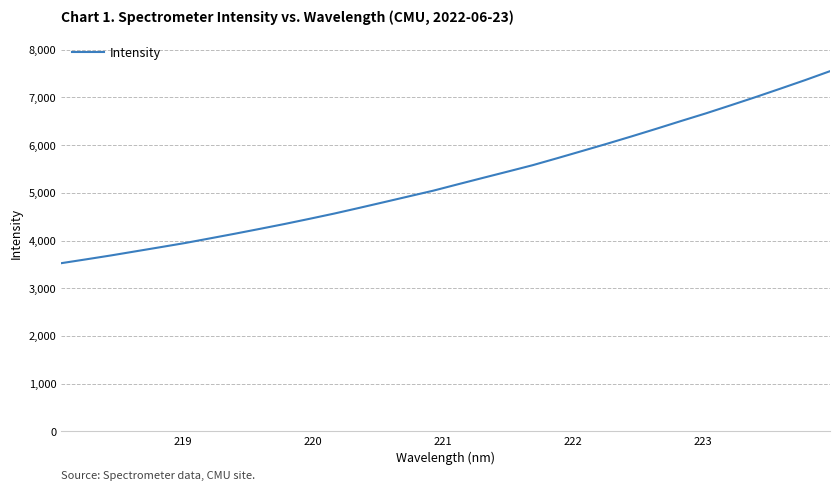

What is the greatest value displayed?

7551.5